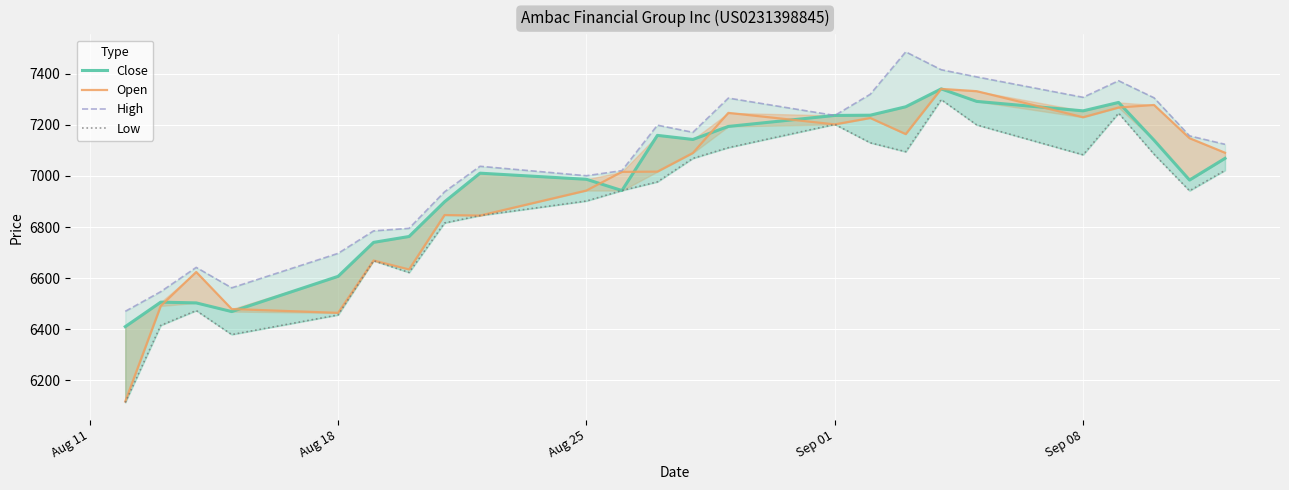

In Close, how many points are higher than both neighbors (excluding endpoints)?

5